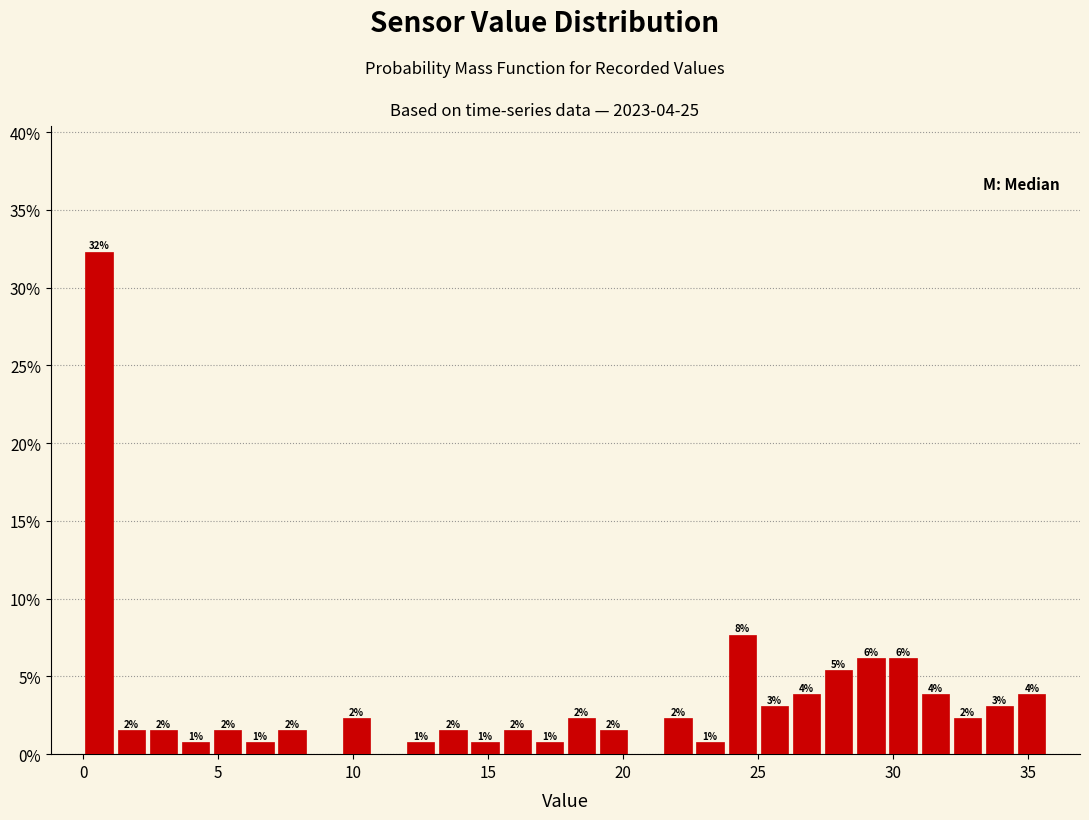

Read against the x-axis, roughly where is the centre of the tallest bar?

0.5